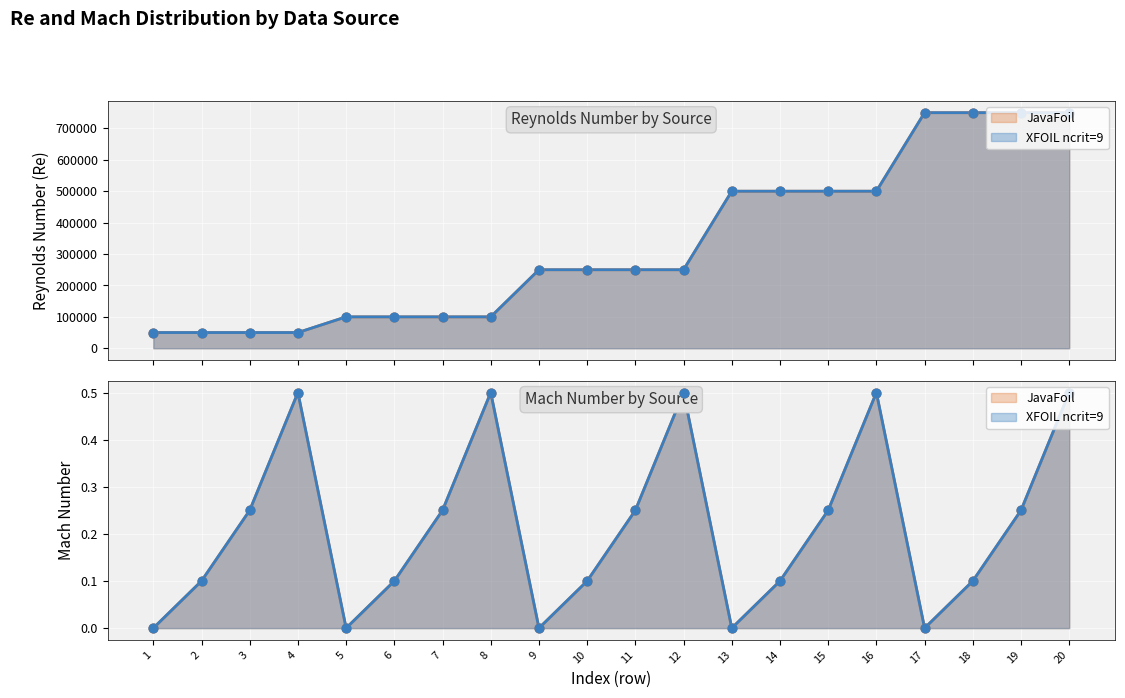

At which category is the sum across all series the highest?

17